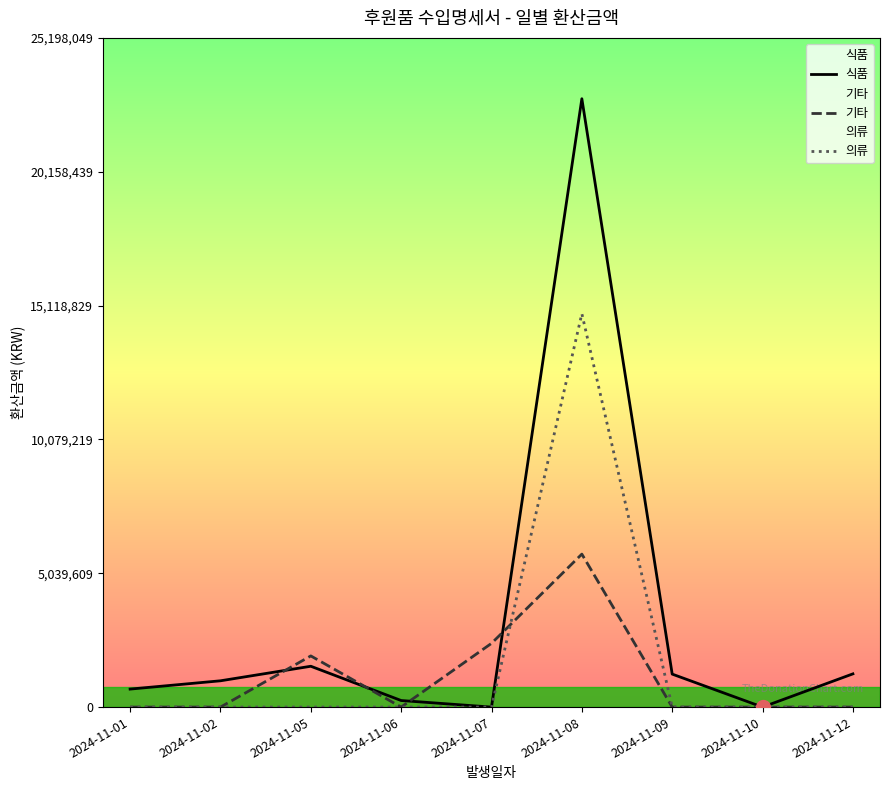

True or false: 의류 has a value of 14813000 at 2024-11-08.

True